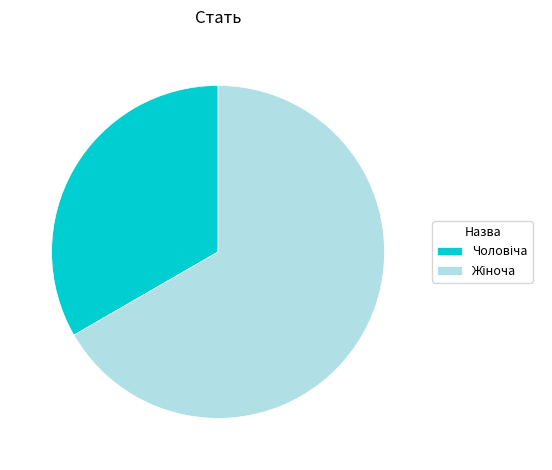

Is there any slice that represents more than half of the pie?

Yes